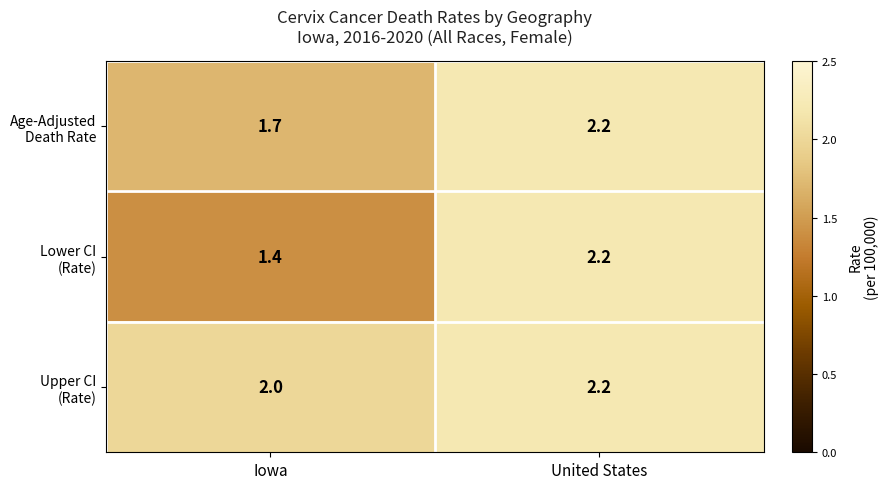

What is the spread (max minus min) of values at Iowa?

0.6